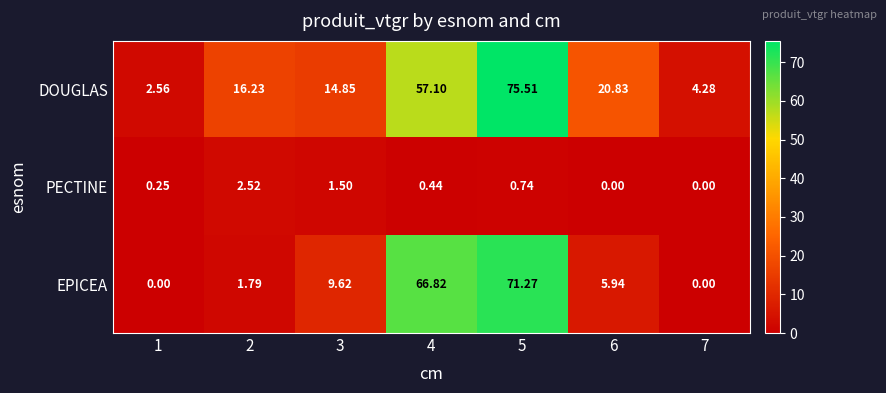

List the series in order of their peak value, highest first.

DOUGLAS, EPICEA, PECTINE